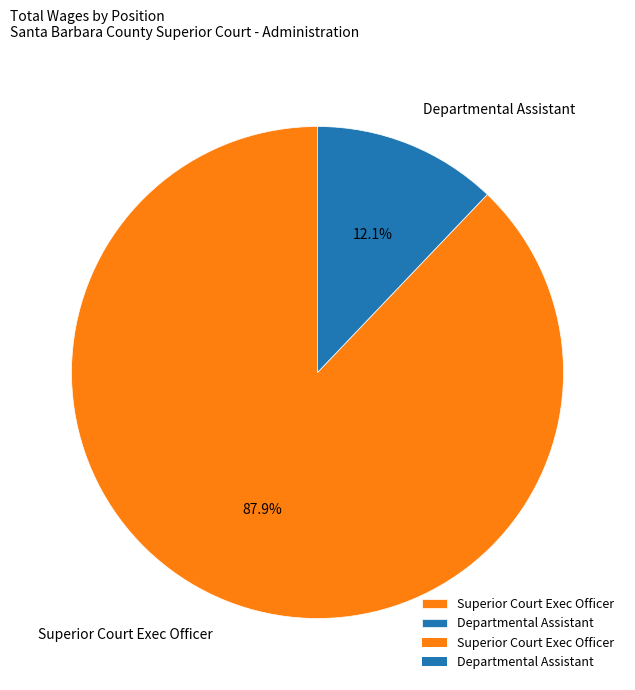

What is the total percentage of Superior Court Exec Officer and Departmental Assistant?

100.0%